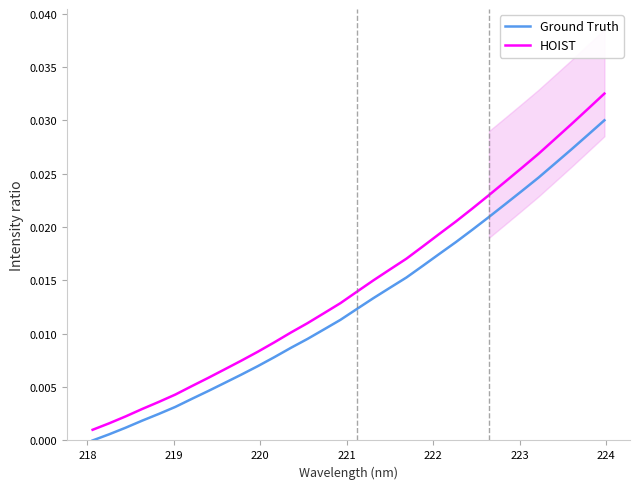

How many lines are shown in the chart?

2